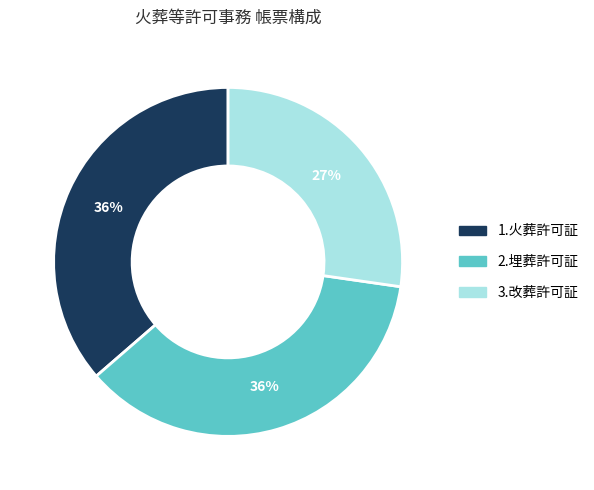

Is the sum of 1.火葬許可証 and 2.埋葬許可証 greater than half?

Yes